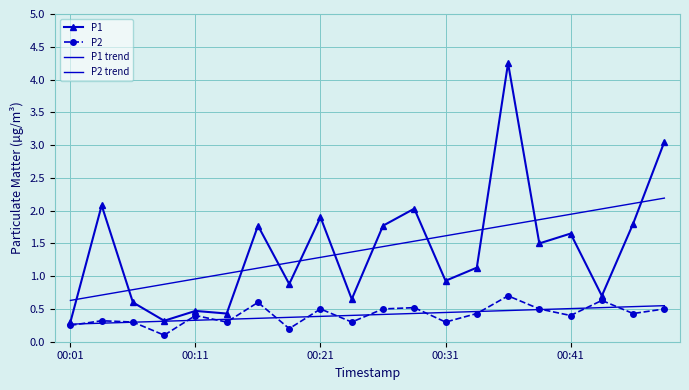

True or false: P1 trend has more than 0 interior local peaks.

False